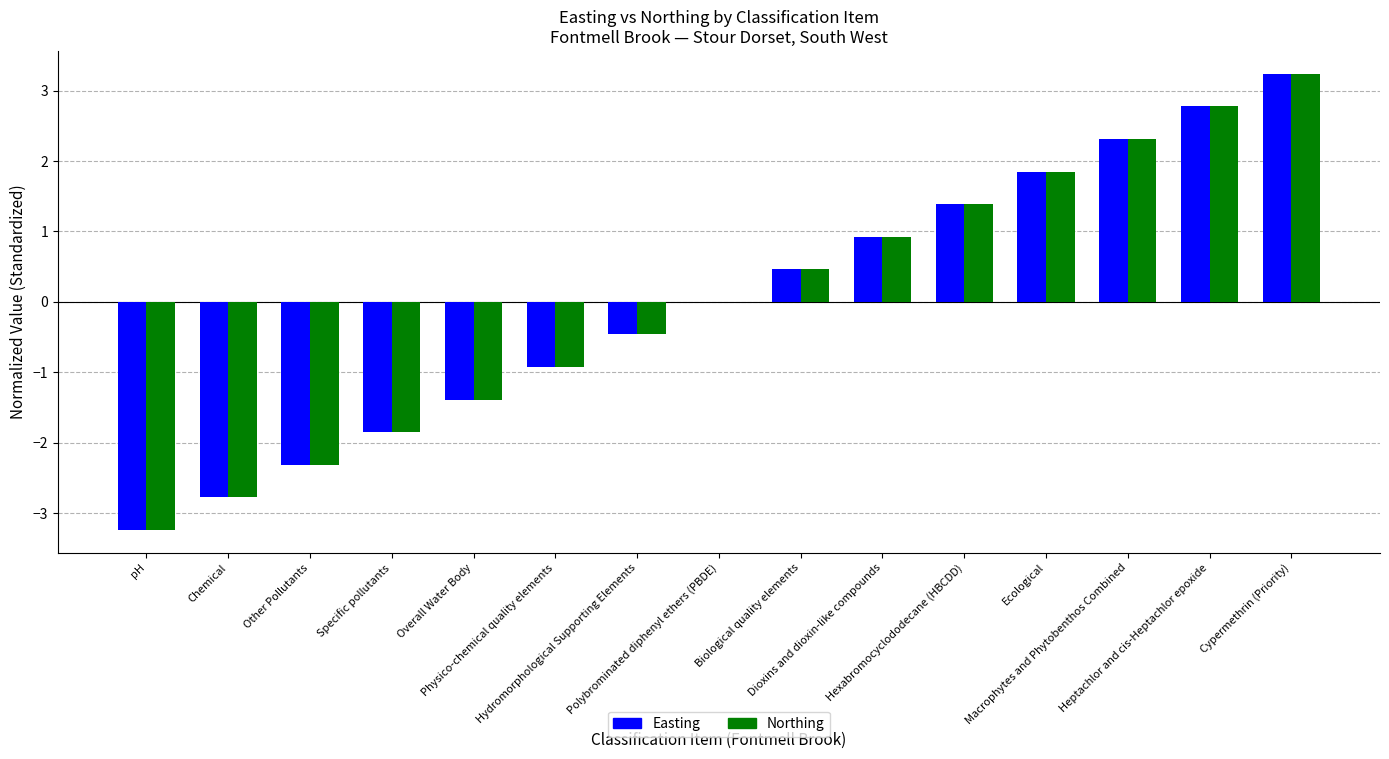

What is the highest value of the Northing series?

3.2